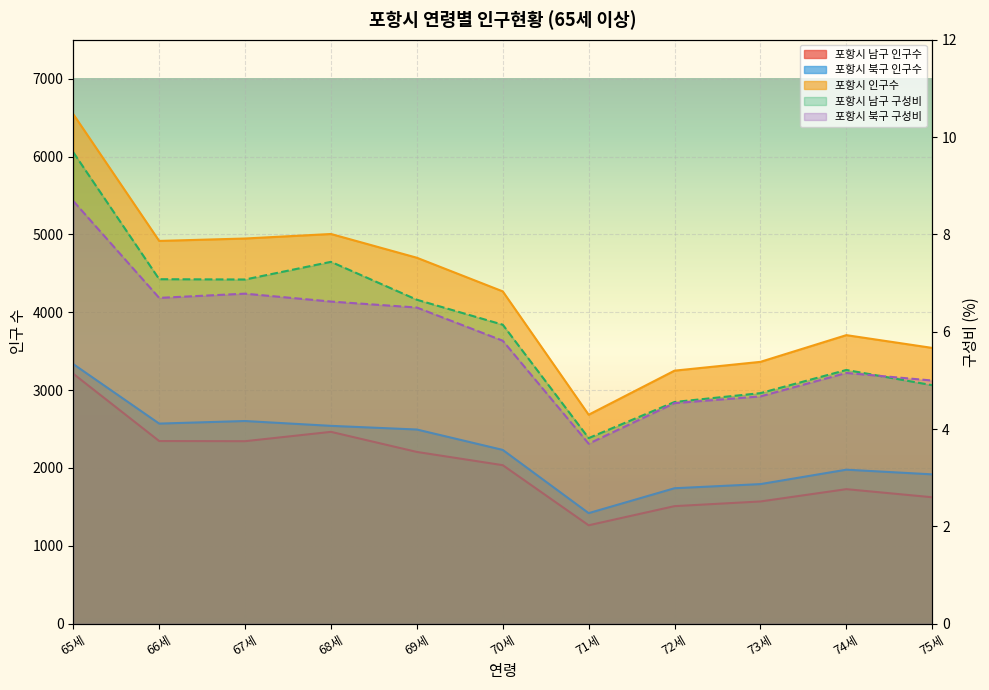

True or false: 포항시 남구 구성비 and 포항시 인구수 cross at least once.

False